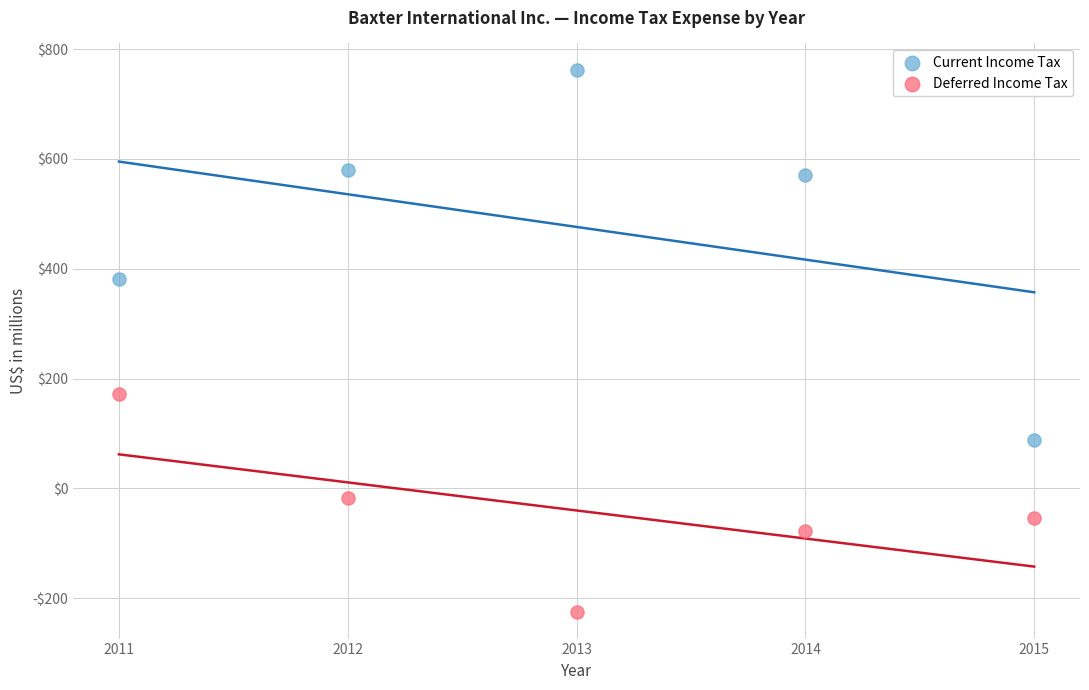

Which series reaches the maximum Y coordinate?

Current Income Tax